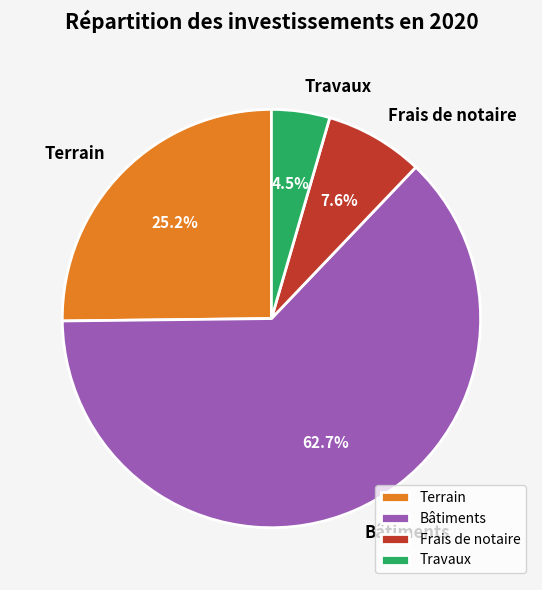

Which category has the smallest portion of the pie?

Travaux